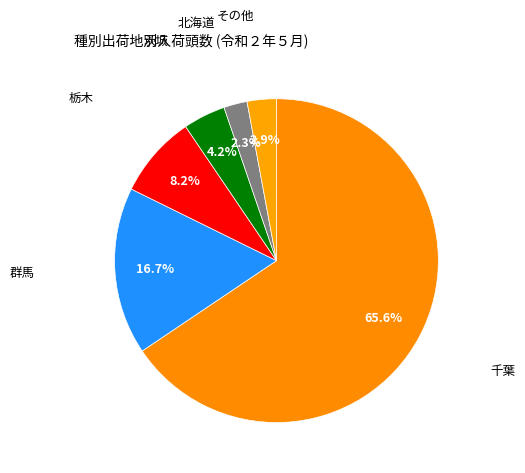

How many segments does this pie chart have?

6